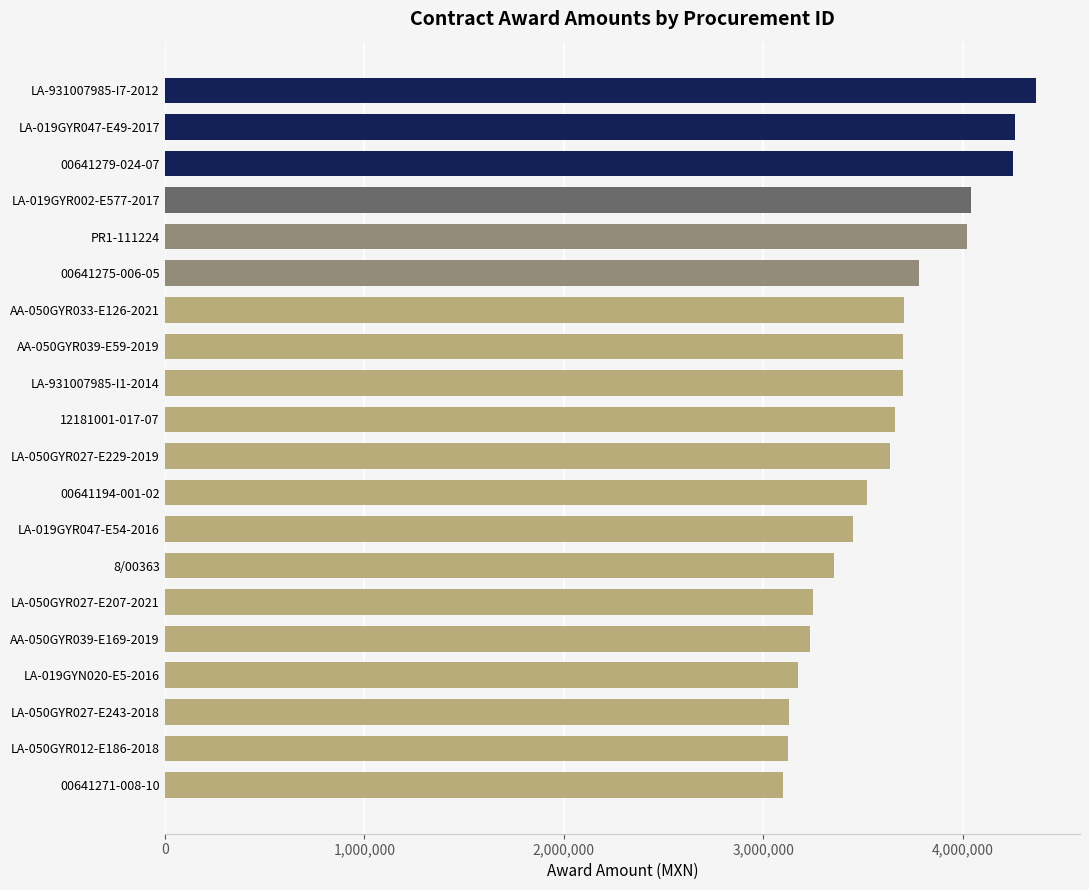

How many data points are less than 3658726?

10